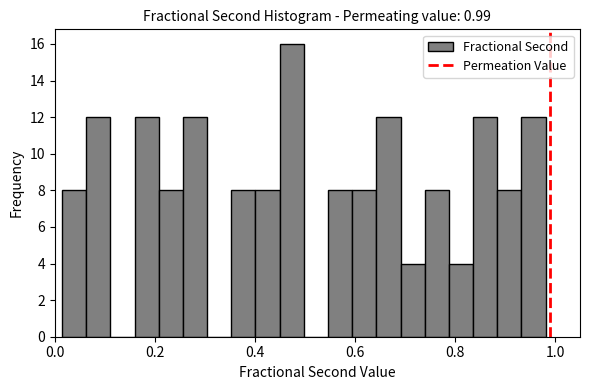

Around what value on the x-axis is the tallest bar? Give the approximate position of its centre, as read against the axis.

0.48